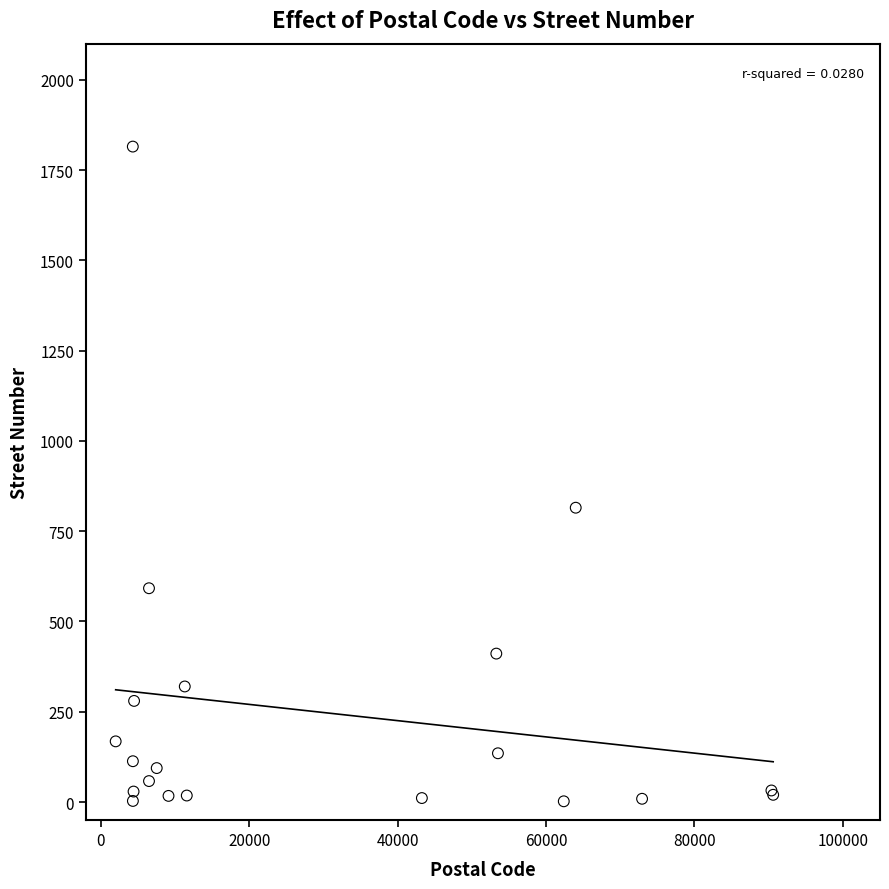

What Y value in the scatter plot is closest to 908?

815